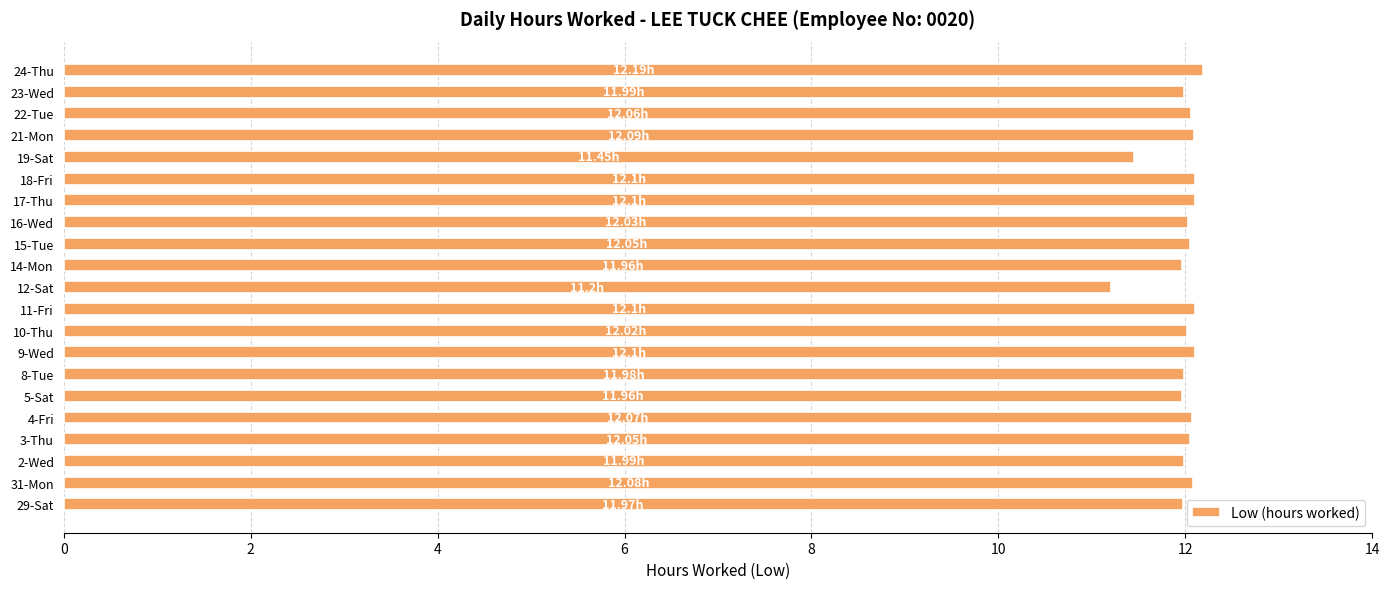

Approximately how many times larger is the value at 21-Mon compared to 19-Sat?

1.1